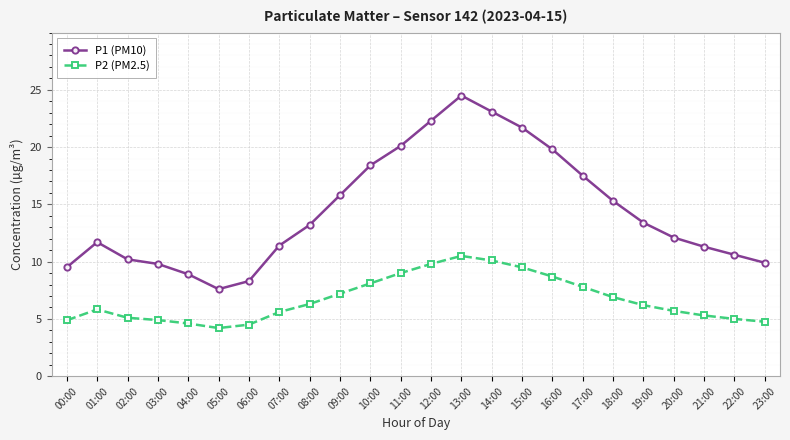

Between 02:00 and 06:00, which series saw the biggest shift?

P1 (PM10)